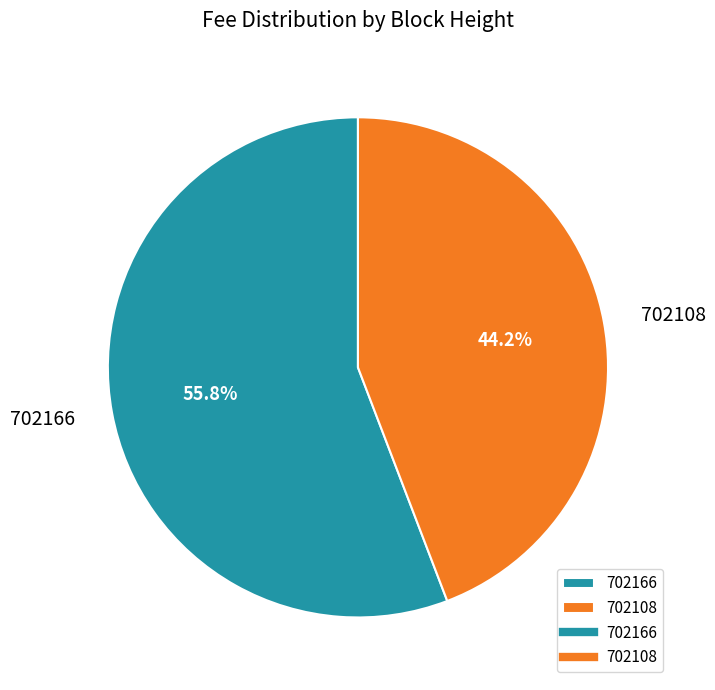

What is the total percentage of 702108 and 702166?

100.0%